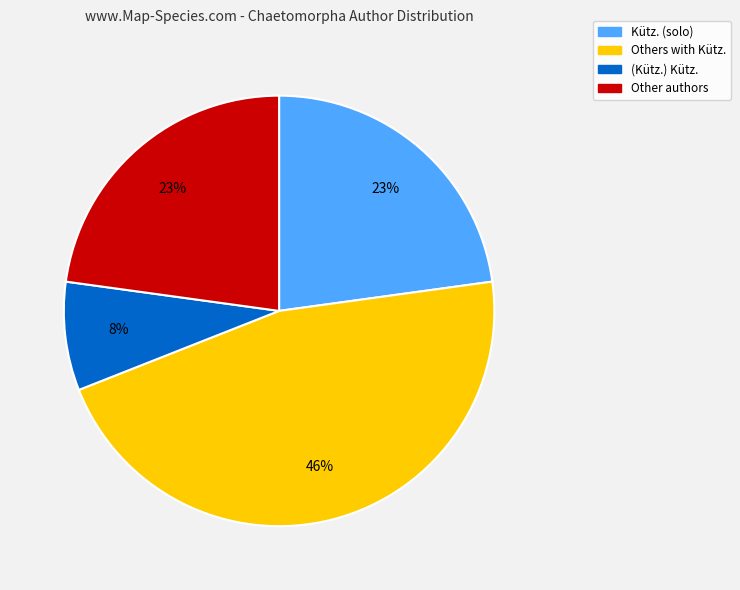

Is there any slice that represents more than half of the pie?

No